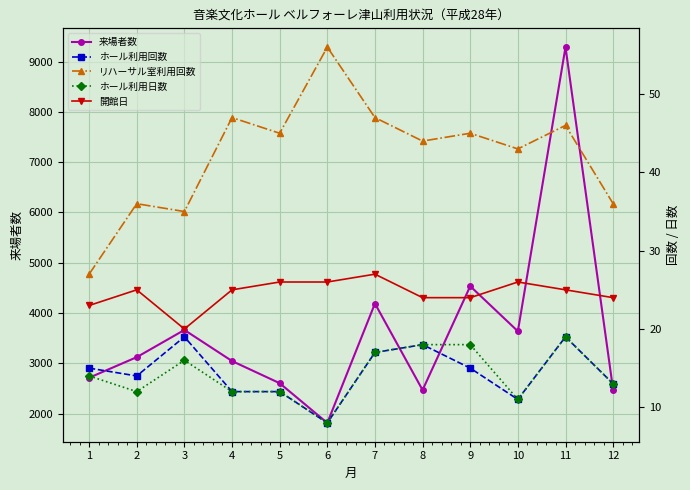

Reading left to right, transcribe all the data shown in this chart.

来場者数: 2715	3124	3665	3047	2607	1817	4190	2471	4535	3639	9286	2473
ホール利用回数: 15	14	19	12	12	8	17	18	15	11	19	13
リハーサル室利用回数: 27	36	35	47	45	56	47	44	45	43	46	36
ホール利用日数: 14	12	16	12	12	8	17	18	18	11	19	13
開館日: 23	25	20	25	26	26	27	24	24	26	25	24